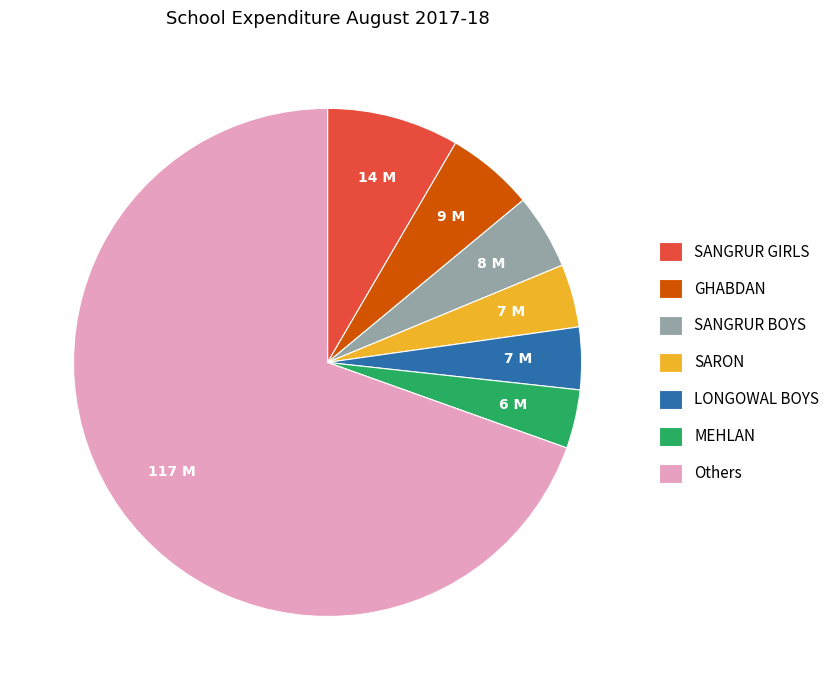

Is MEHLAN the majority of the pie?

No